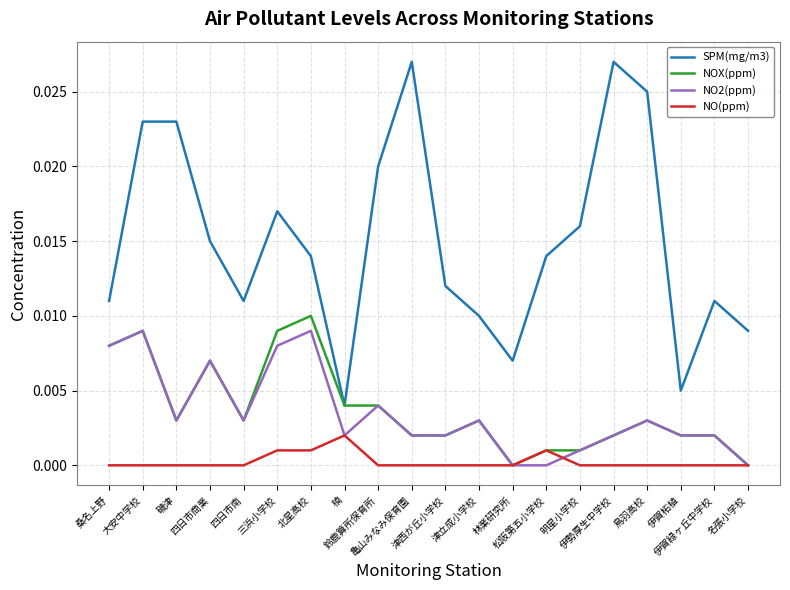

What is the sum of all NO2(ppm) values?

0.1